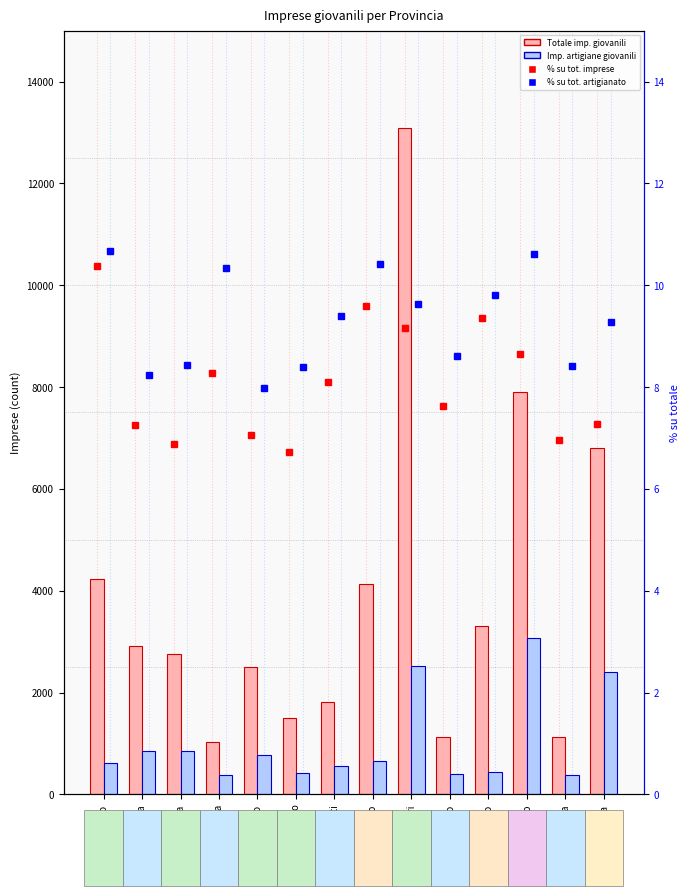

At how many categories does at least one series exceed 4902?

3